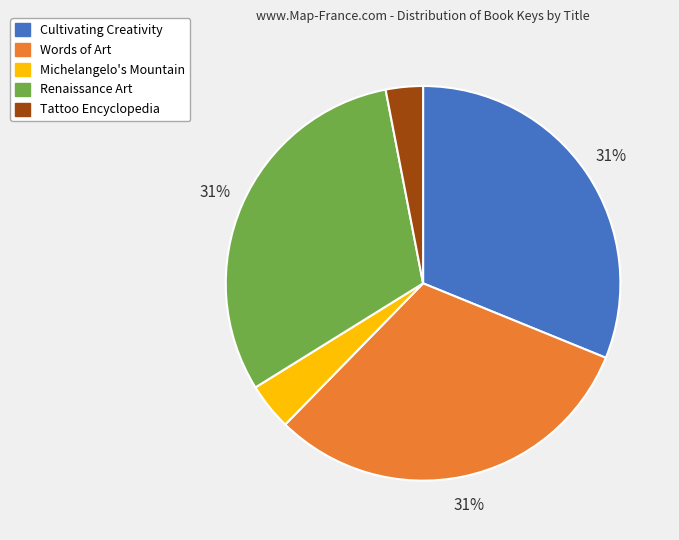

What is the smallest slice in the pie chart?

Tattoo Encyclopedia